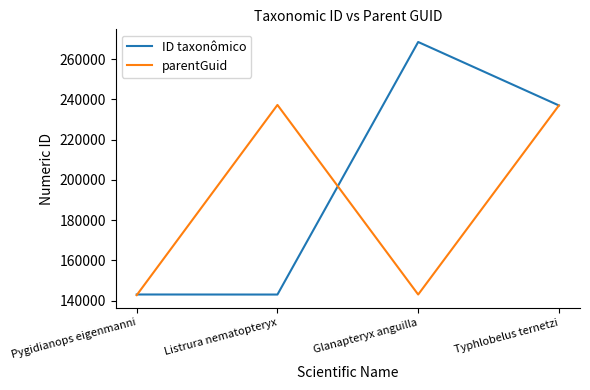

True or false: ID taxonômico and parentGuid intersect in this chart.

True